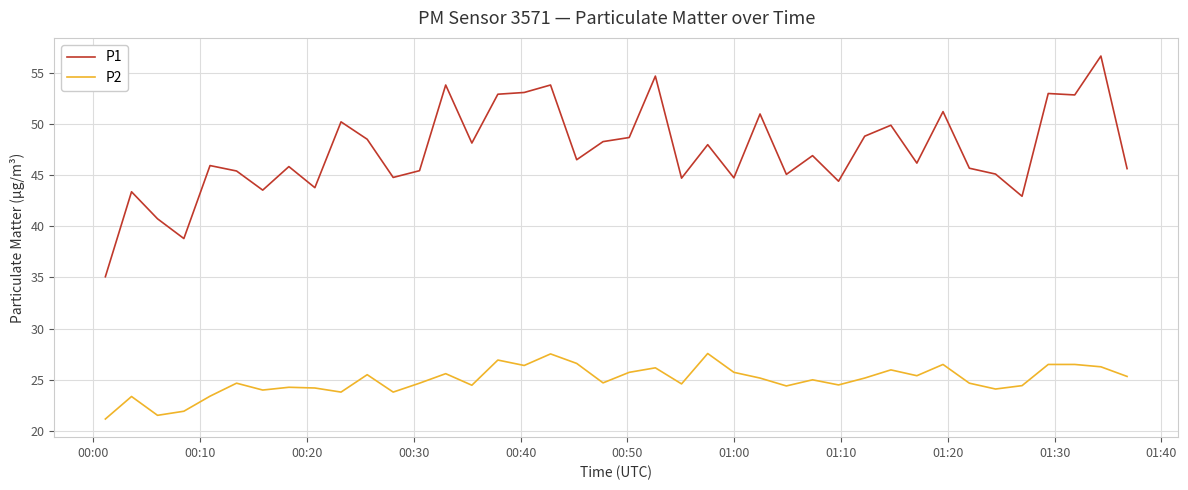

What is the difference between the maximum and minimum values in the P2 series?

6.4